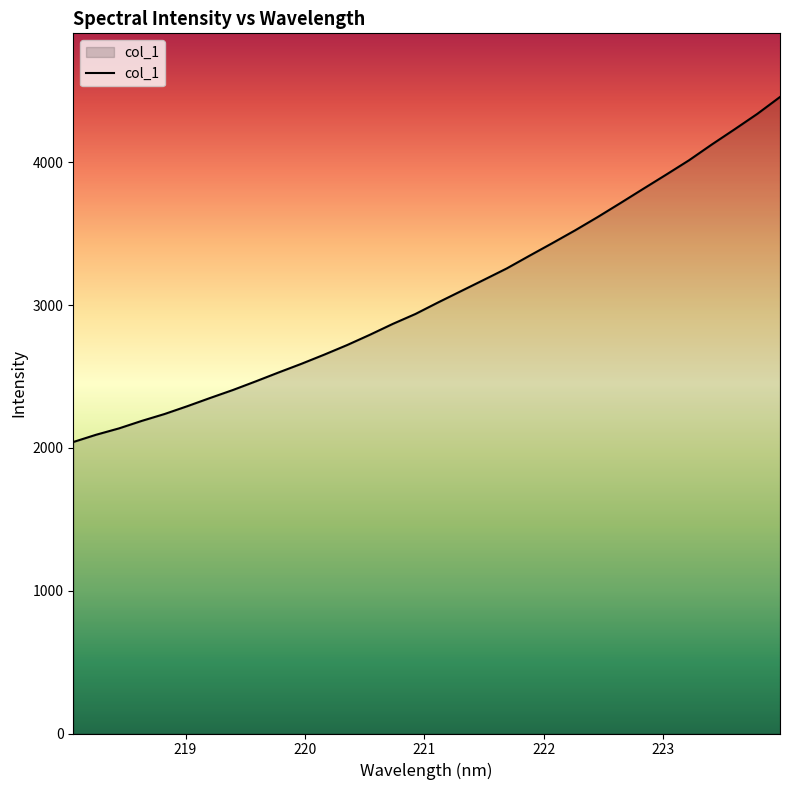

What is the smallest value displayed?

2041.0